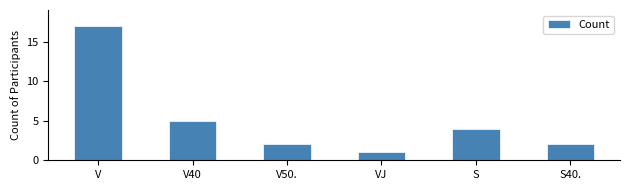

What is the ratio of the value at S to the value at V50.?

2.0